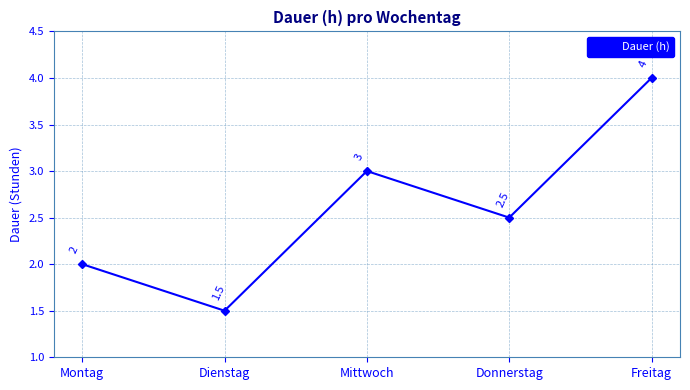

What is the label of the 4th point from the right?

Dienstag